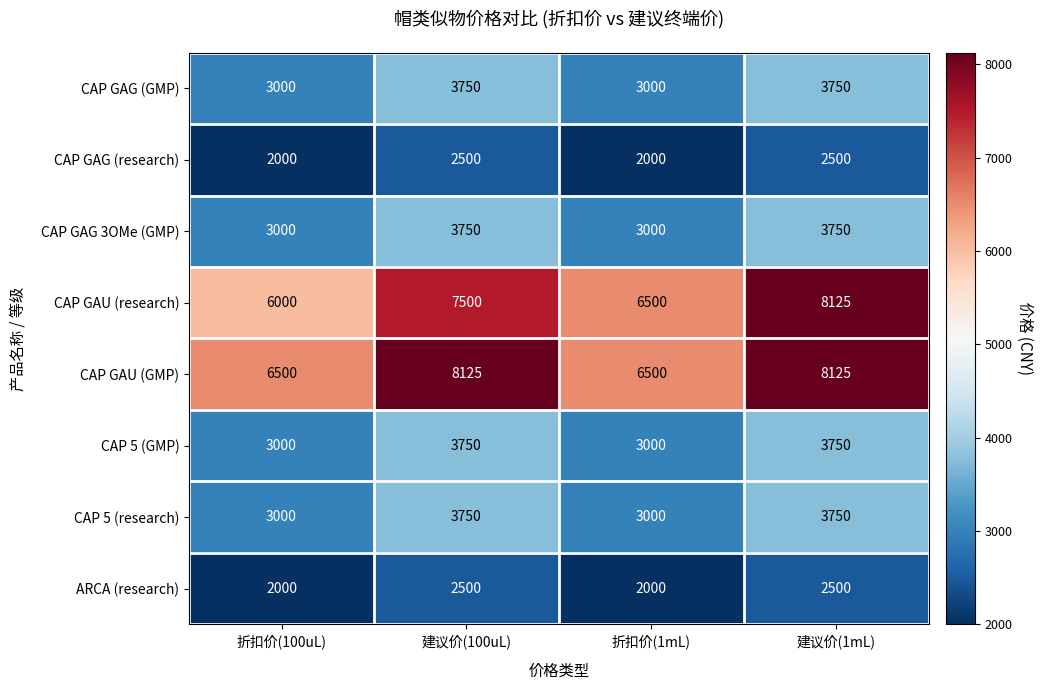

Count the number of data series in this chart.

8